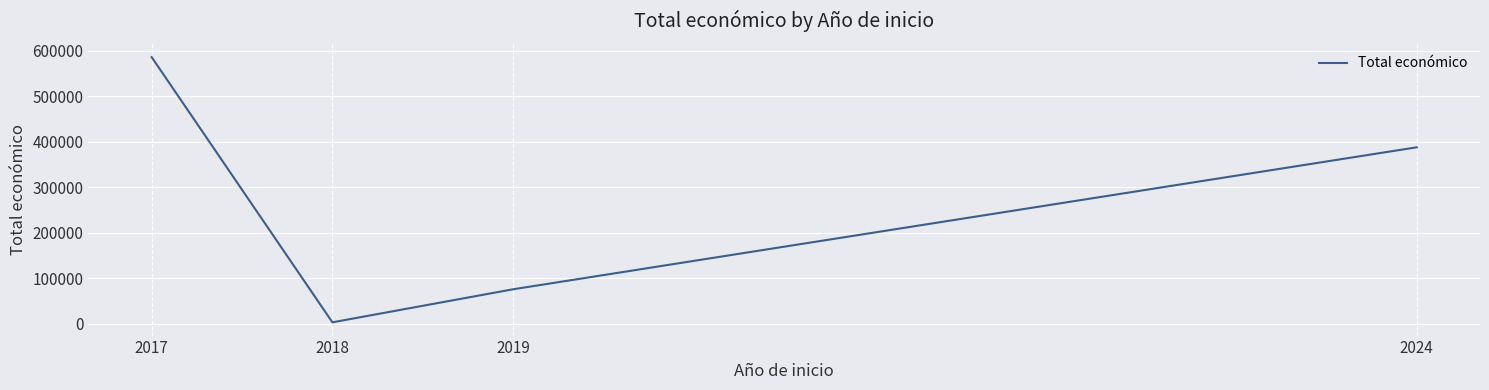

Where is the first local minimum?

2018